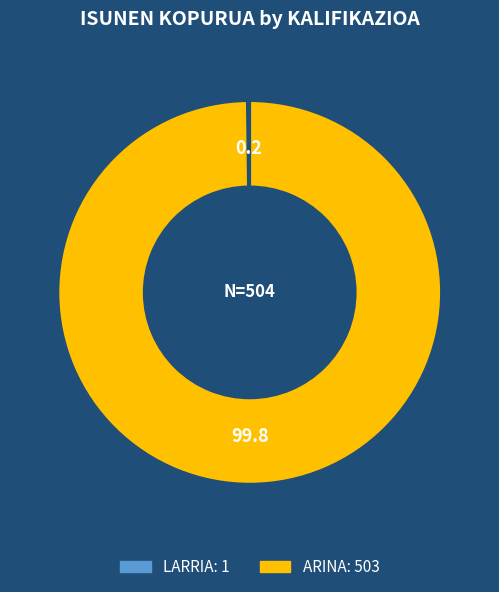

Which category has the biggest portion of the pie?

ARINA